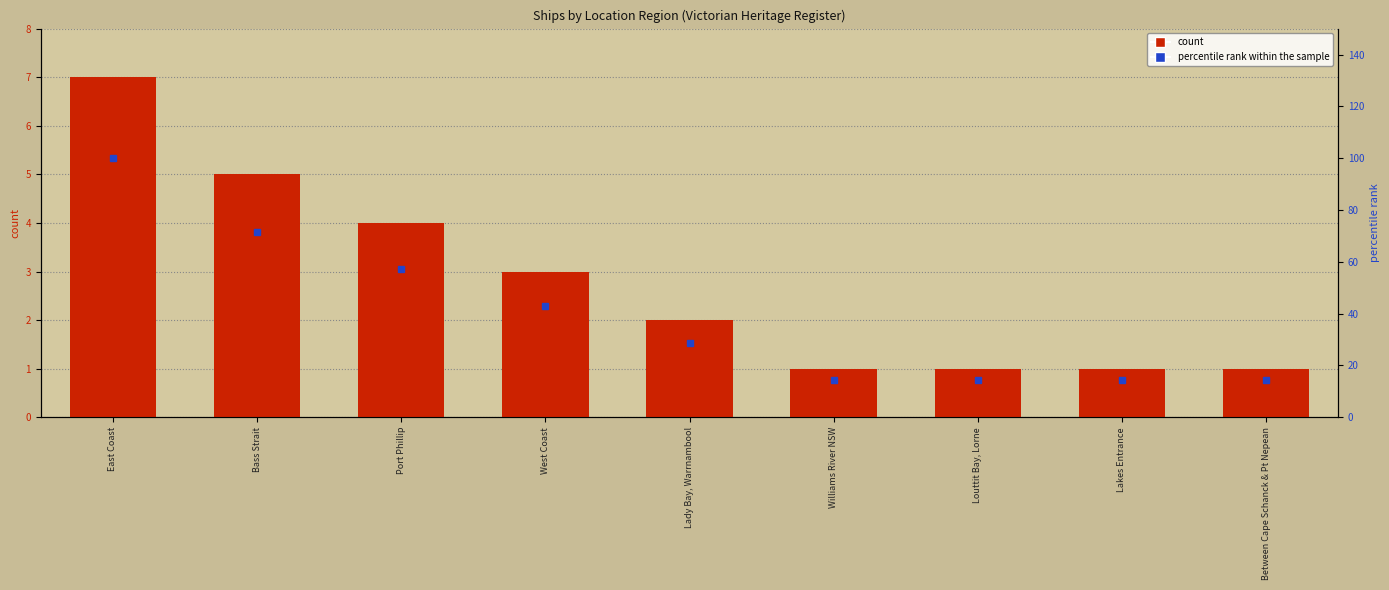

Which series has the widest spread of values?

percentile rank within the sample